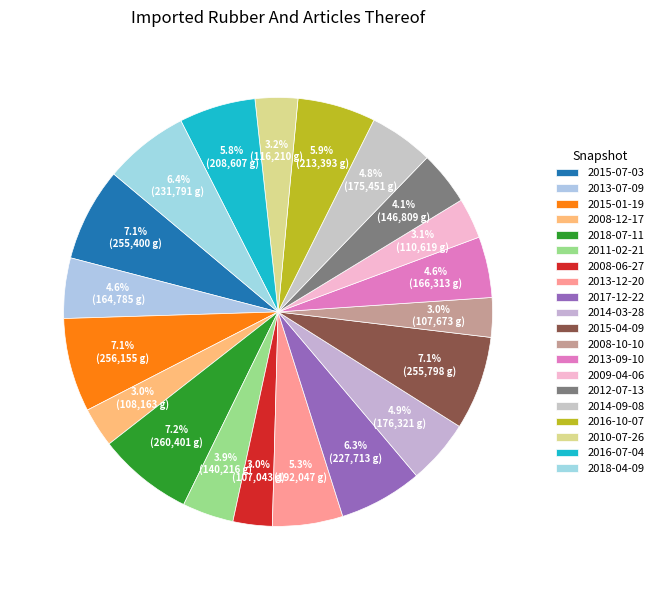

What percentage is the 2013-12-20 slice, to the nearest percent?

5%